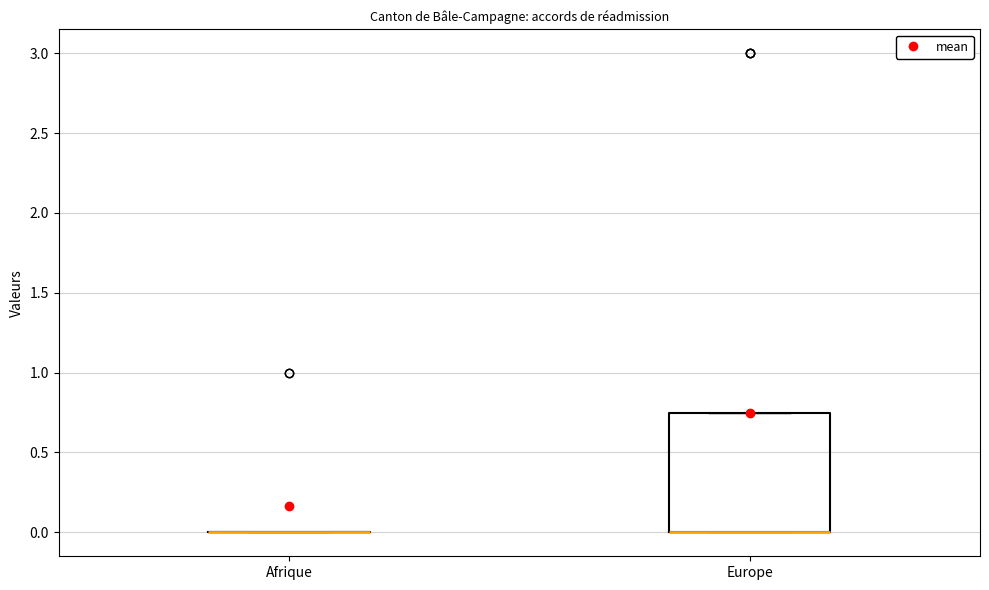

Reading left to right, transcribe this box plot: for each box, give where its median line is, the range the box spans, and where its two whiskers end, as read against the y-axis. The values are not printed on the chart, so give them approximately, as read against the axis.

Afrique: box collapsed to a line at 0.00, whiskers 0.00 to 0.00
Europe: median 0.00 (drawn on the box's lower edge), box 0.00 to 0.75, whiskers 0.00 to 0.75